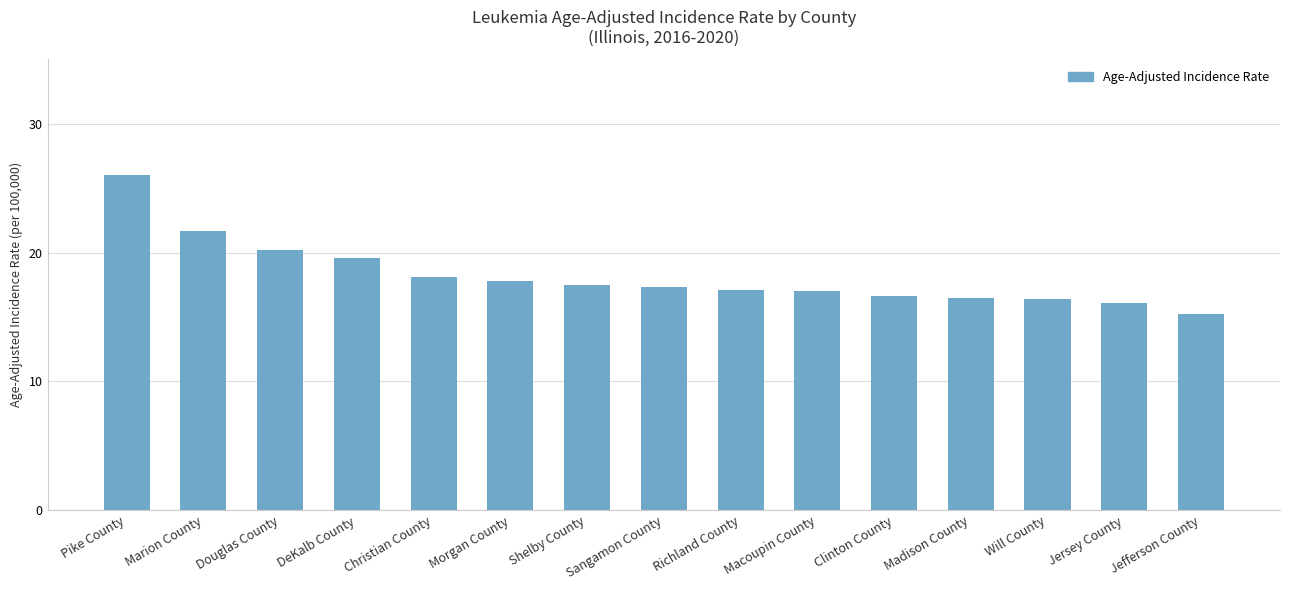

What is the greatest value displayed?

26.0